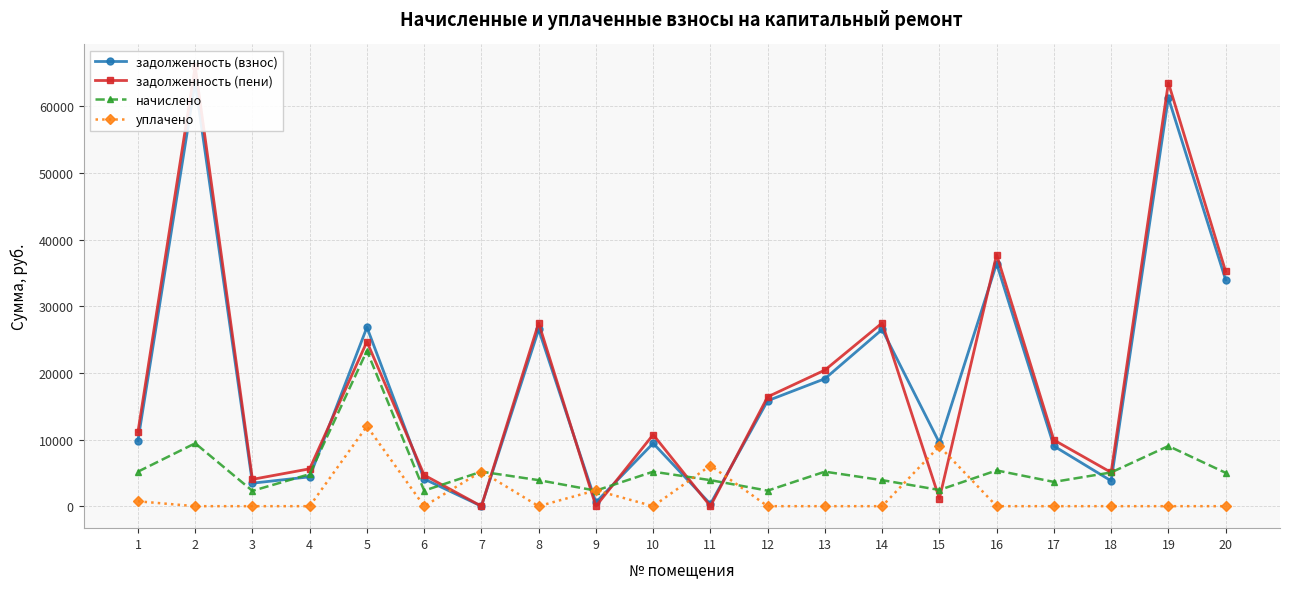

How many interior local valleys does the задолженность (пени) series have?

6